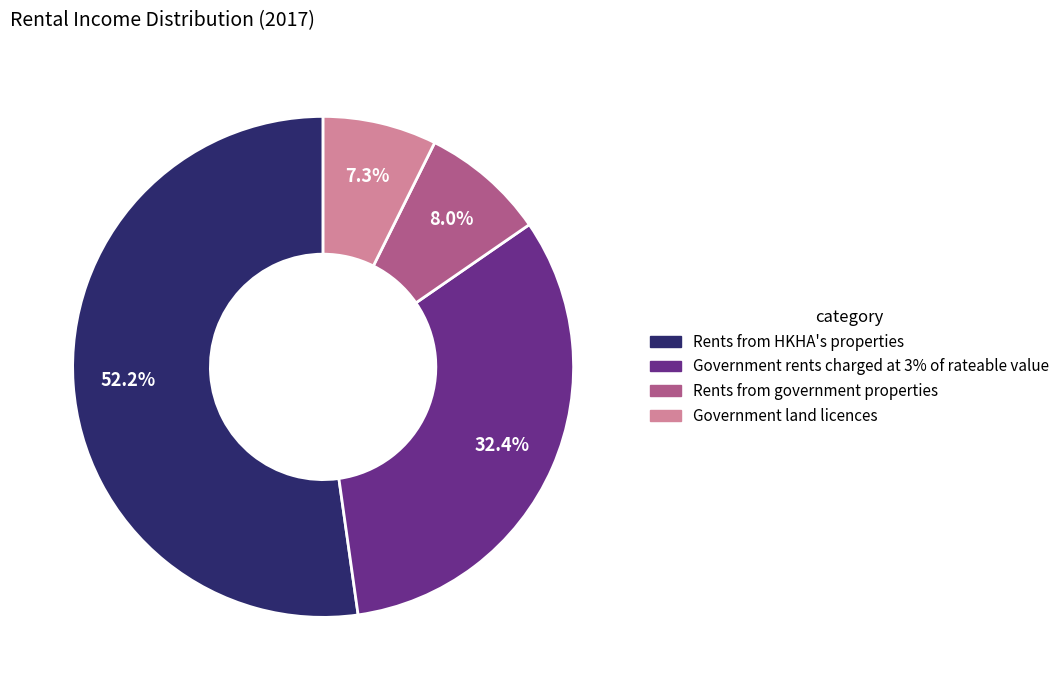

Approximately how many times larger is the value at Rents from HKHA's properties compared to Government rents charged at 3% of rateable value?

1.6